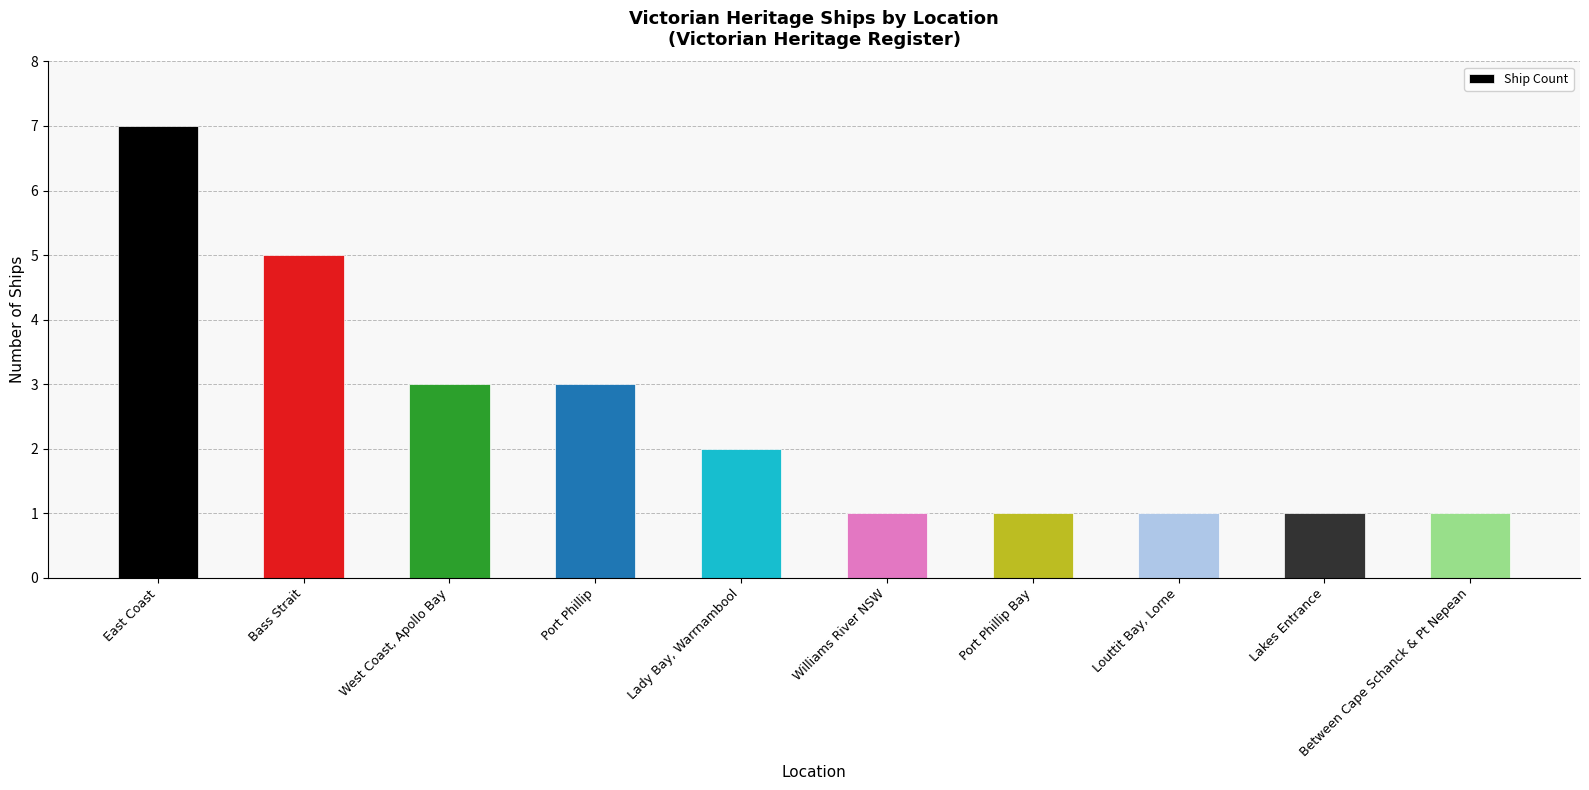

Reading left to right, extract all data points from this chart.

East Coast=7	Bass Strait=5	West Coast, Apollo Bay=3	Port Phillip=3	Lady Bay, Warrnambool=2	Williams River NSW=1	Port Phillip Bay=1	Louttit Bay, Lorne=1	Lakes Entrance=1	Between Cape Schanck & Pt Nepean=1